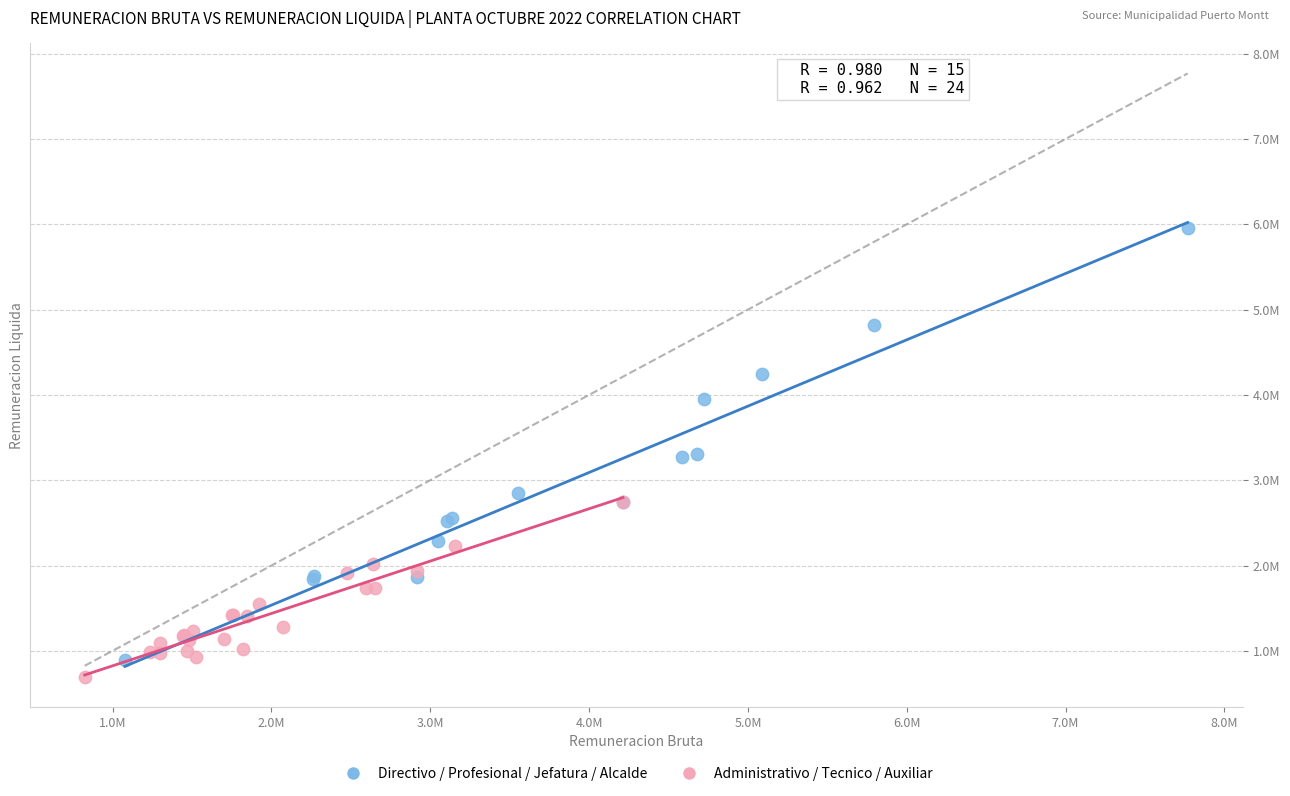

Which series has the largest Y range (max minus min)?

Directivo / Profesional / Jefatura / Alcalde